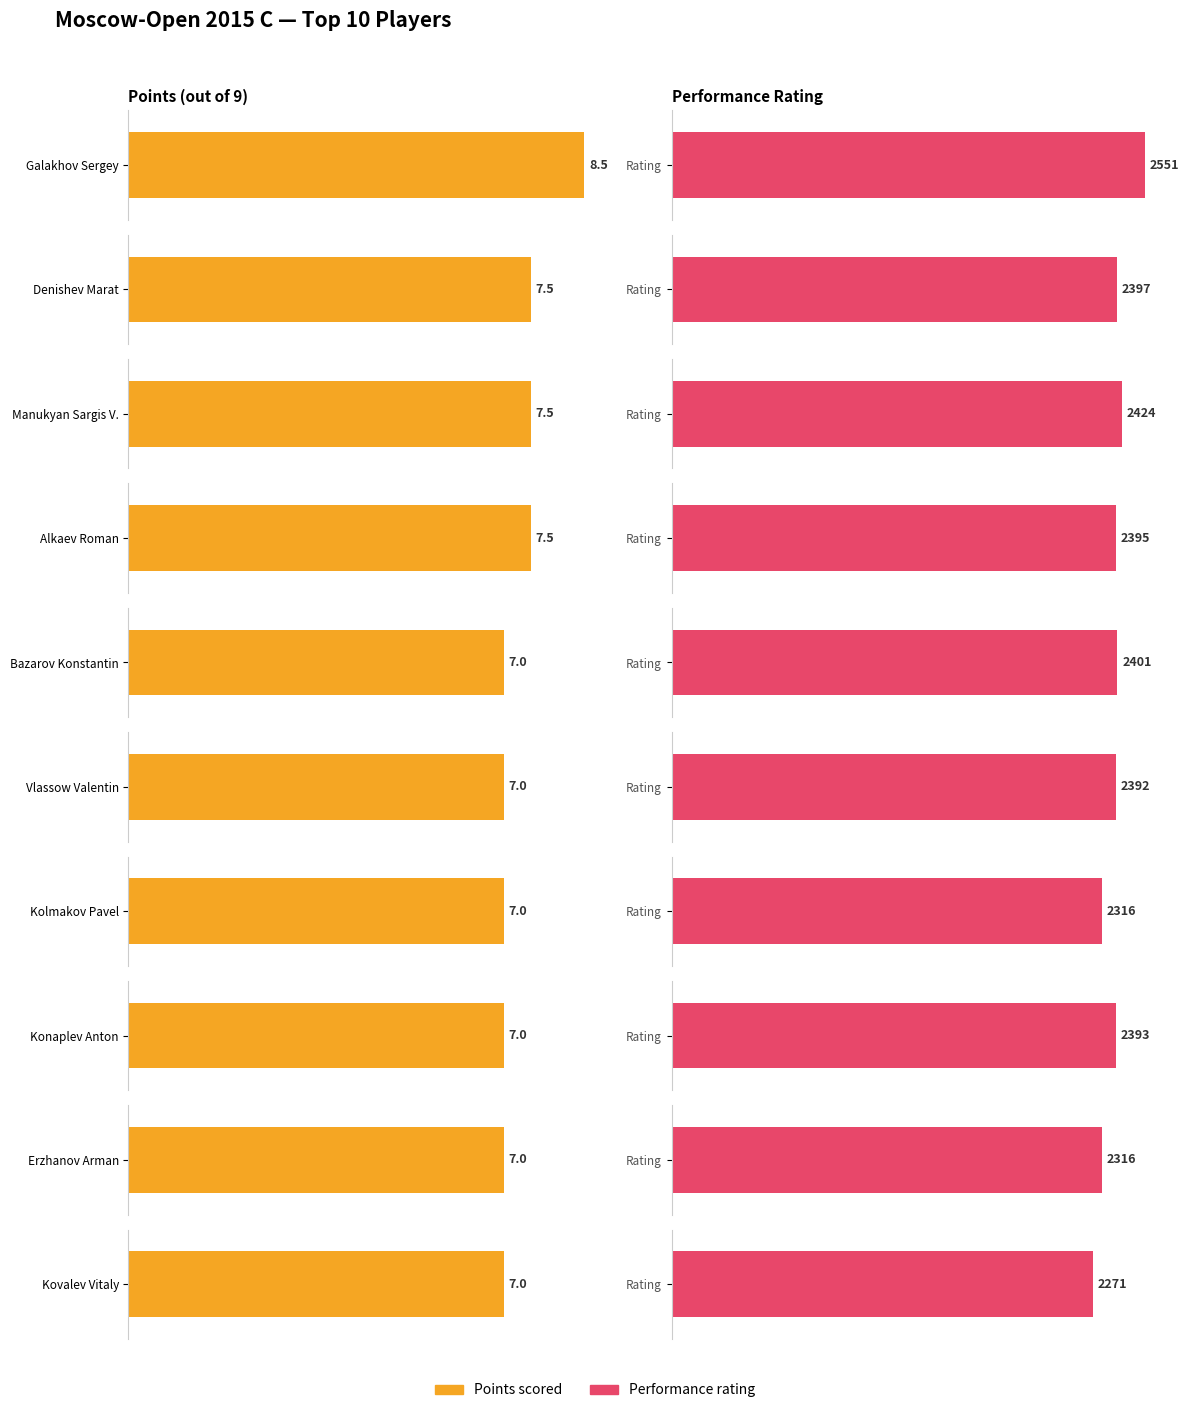

What is the lowest value of the Average utilization series?

7.0